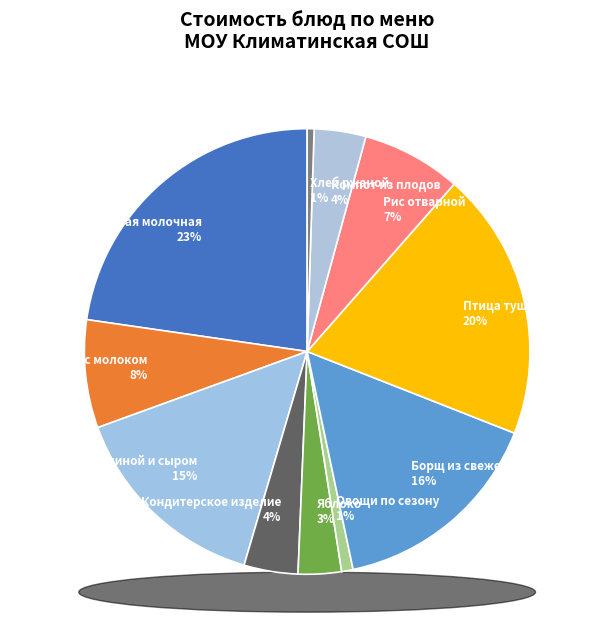

Combined, do Рис отварной and каша рисовая молочная account for over 50%?

No